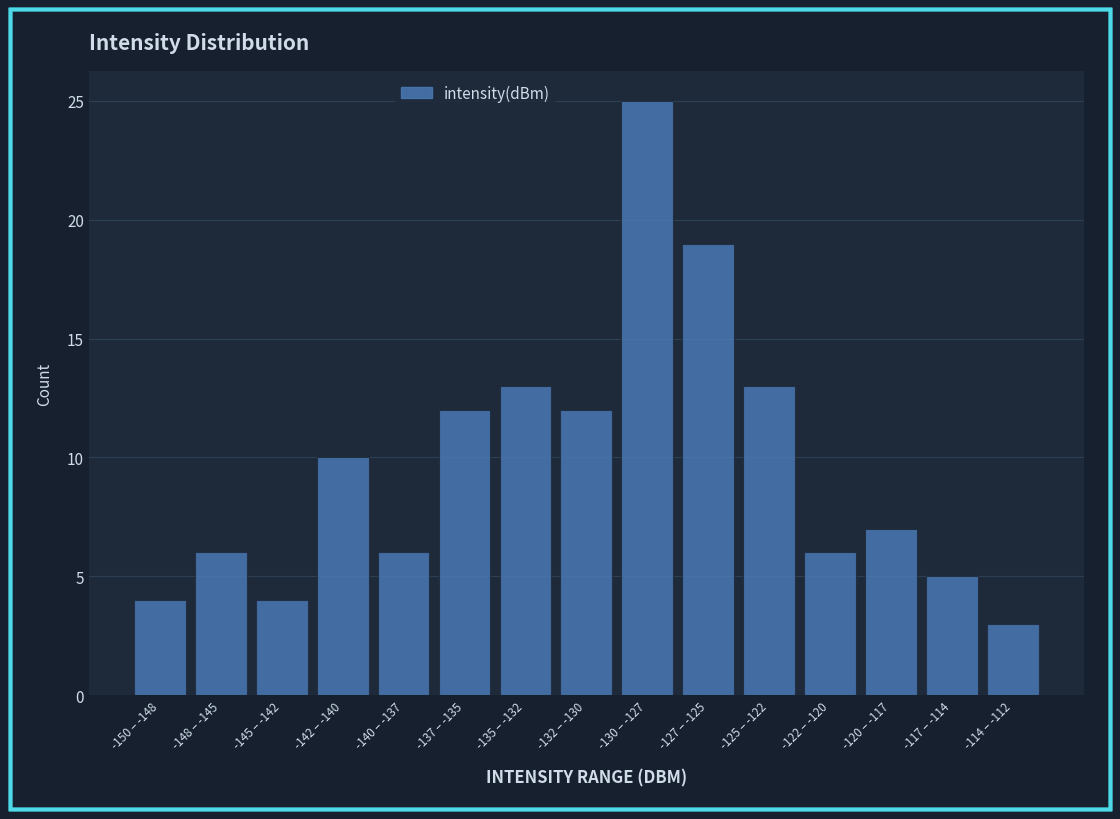

Reading left to right, extract all data points from this chart.

4	6	4	10	6	12	13	12	25	19	13	6	7	5	3